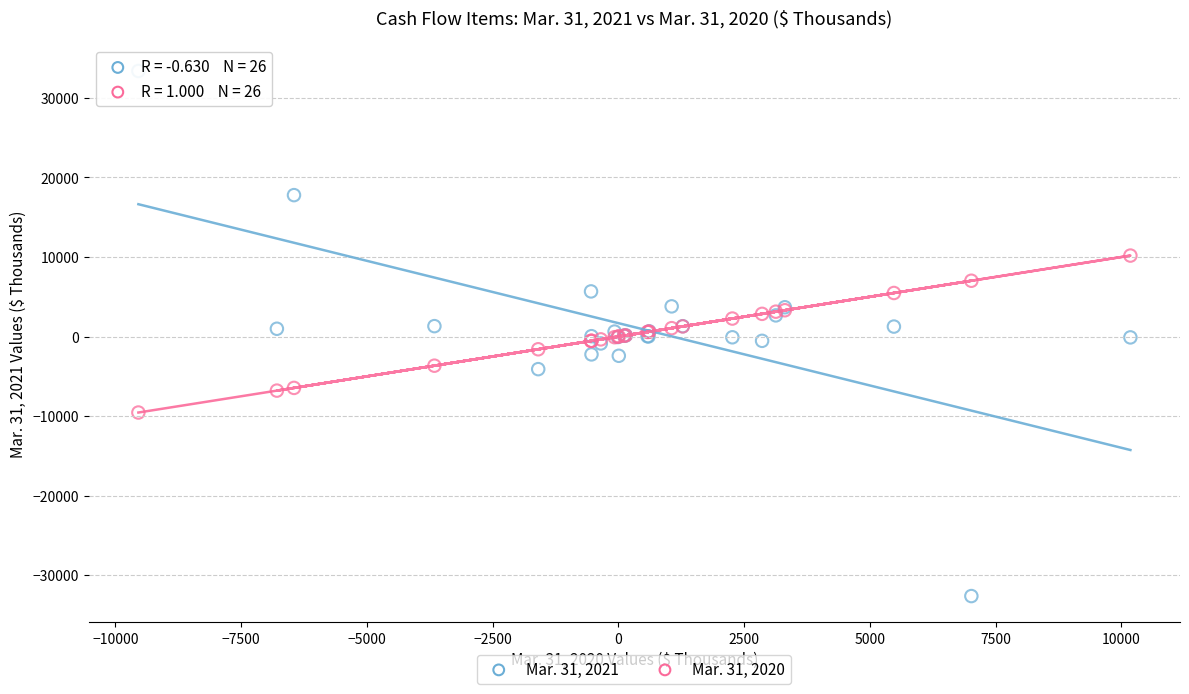

What is the X range (max minus min) for the scatter plot?

19724